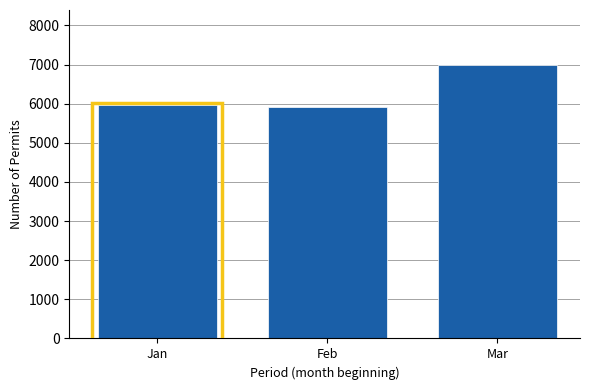

Reading right to left, what are all the values shown in this chart?

6994	5907	5960